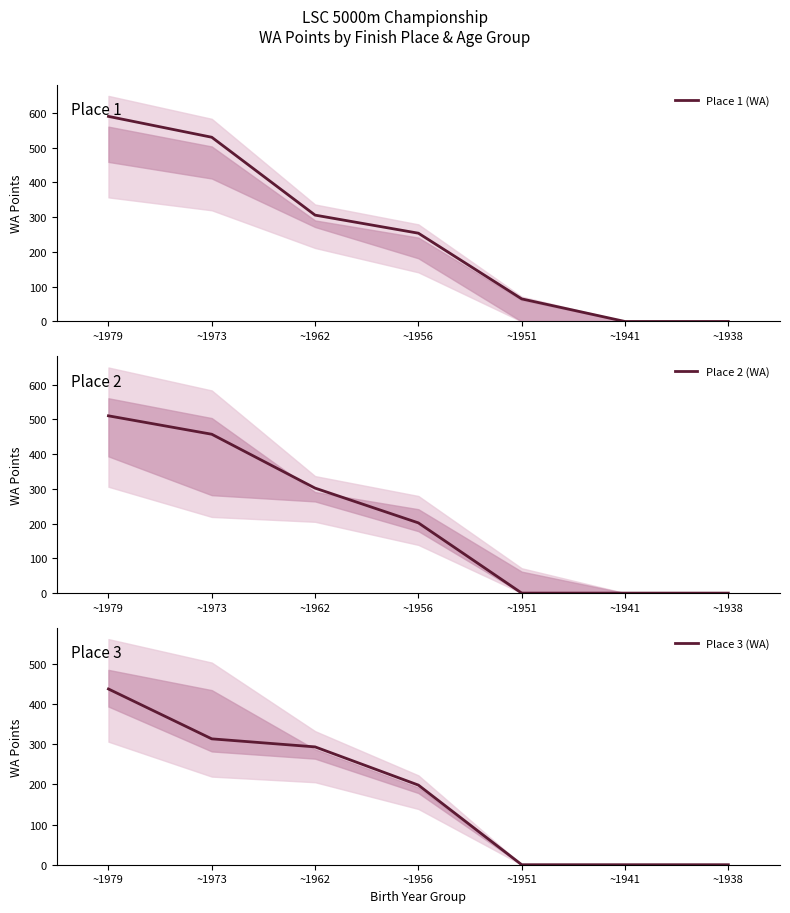

What is the total value across all series at ~1979?

1537